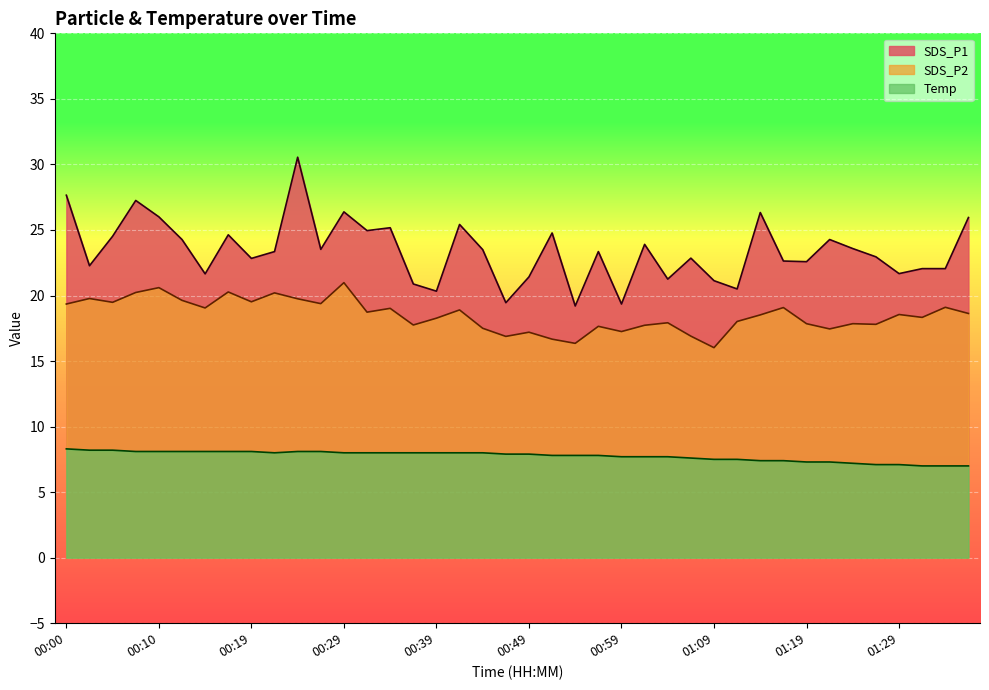

What is the average value of the Temp series?

7.8